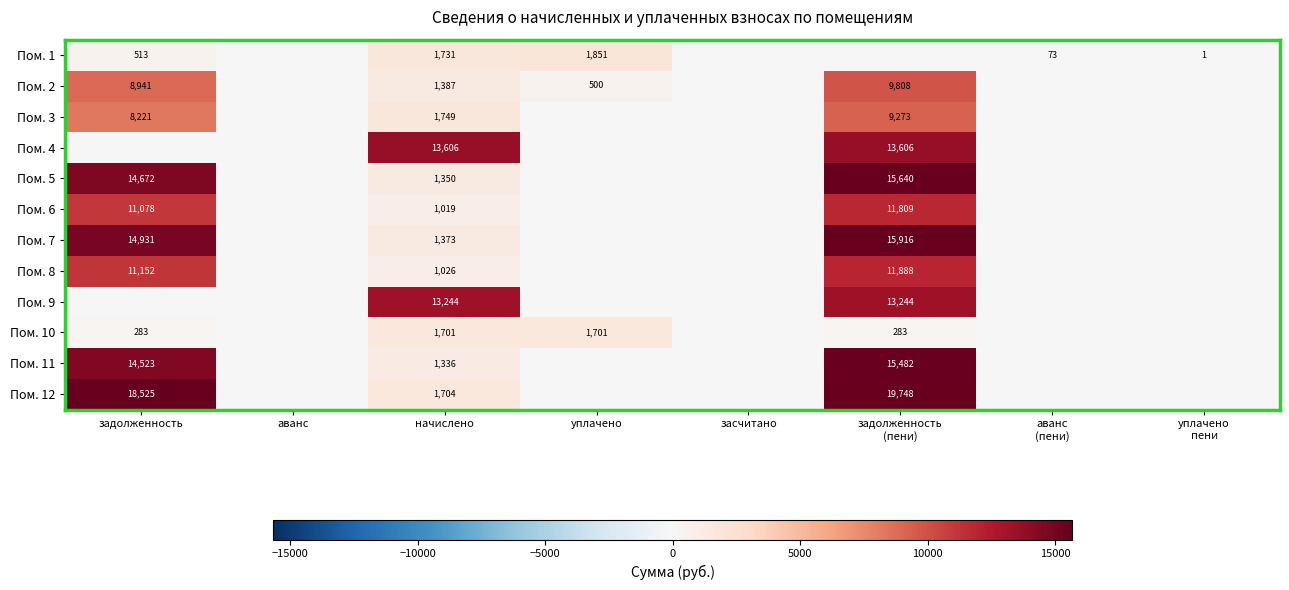

At how many categories does at least one series exceed 5839?

3